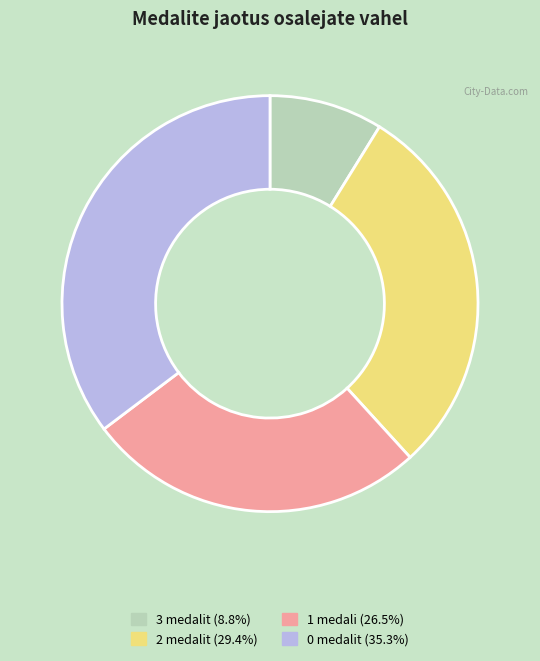

Does any single category account for the majority?

No